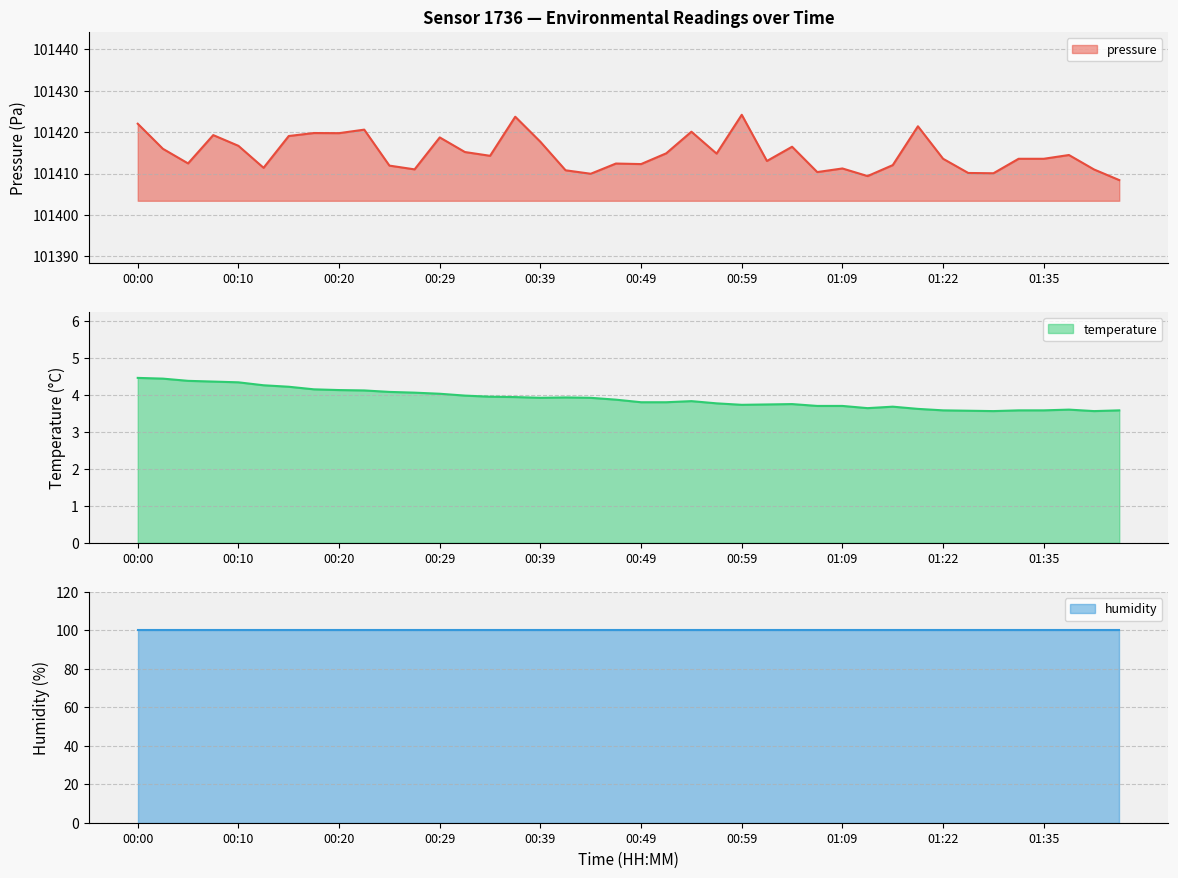

What is the minimum value for temperature?

3.6